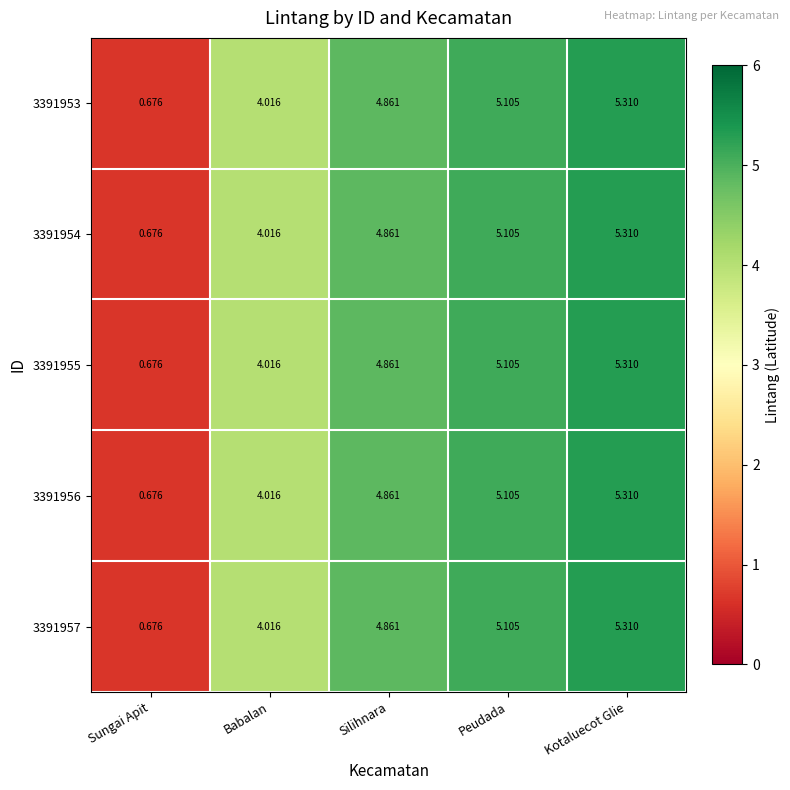

List the labels in order of 3391955 value, largest first.

Kotaluecot Glie, Peudada, Silihnara, Babalan, Sungai Apit